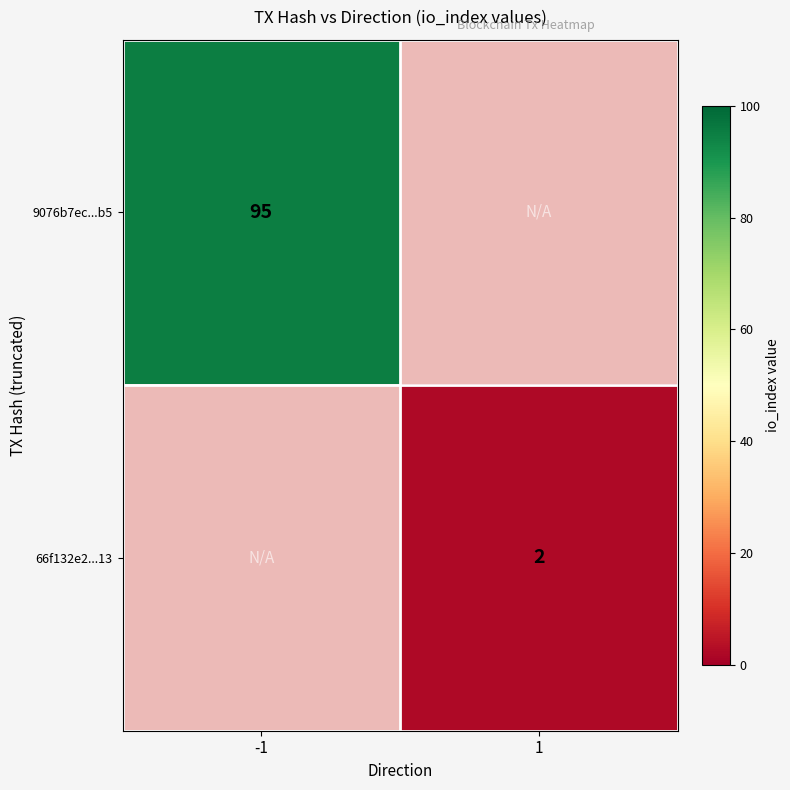

Is it true that 9076b7ec...b5 equals 95 at -1?

True